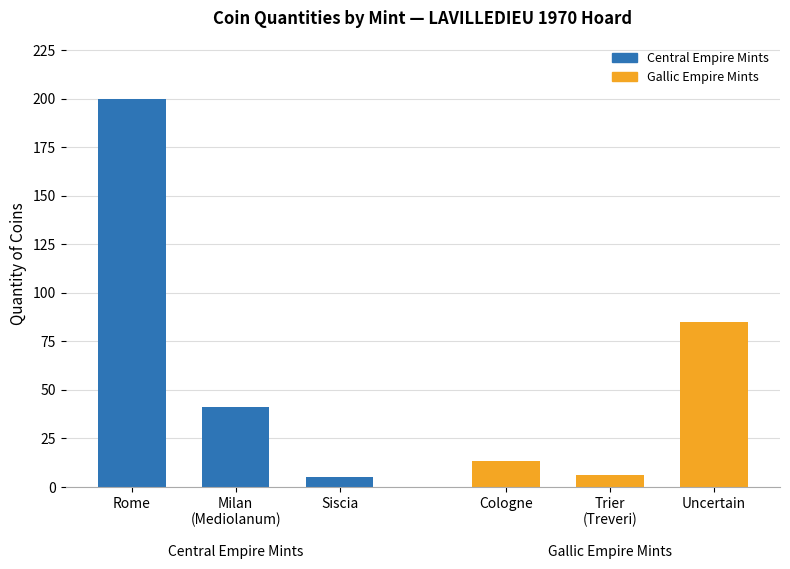

What are all the series names shown in the legend?

Central Empire Mints, Gallic Empire Mints